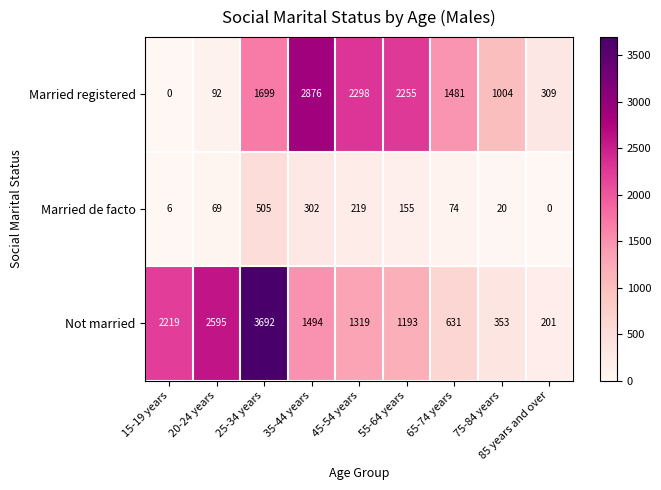

What is the sum of the Not married values at 55-64 years and 15-19 years?

3412